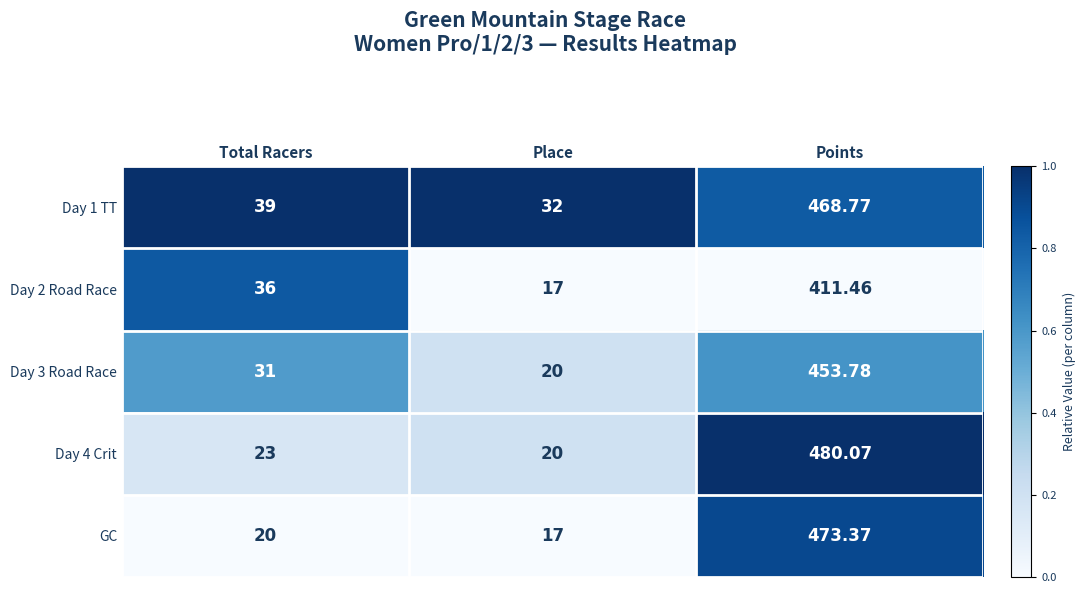

Between Place and Points, which series saw the biggest shift?

Day 4 Crit